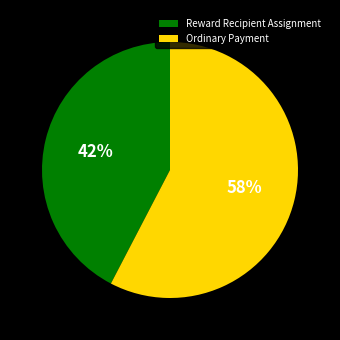

Which category has the biggest portion of the pie?

Ordinary Payment